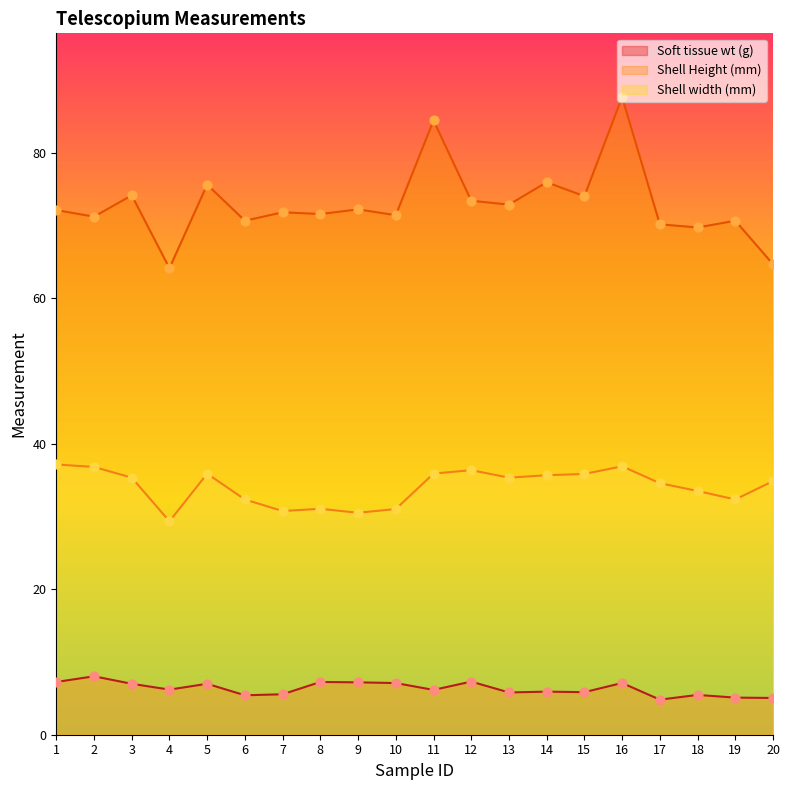

Which series reaches the maximum Y coordinate?

Shell Height (mm)